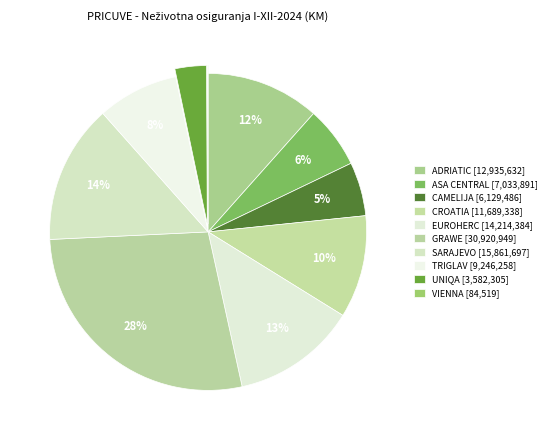

What percentage is the CAMELIJA slice, to the nearest percent?

5%